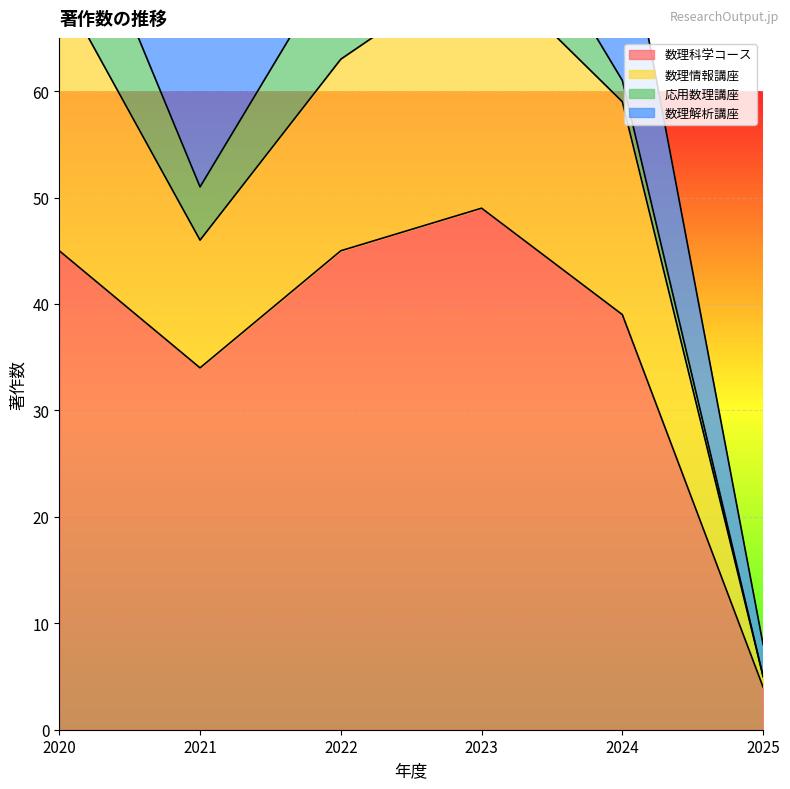

Rank the series at 2020 from lowest to highest value.

数理解析講座, 応用数理講座, 数理情報講座, 数理科学コース